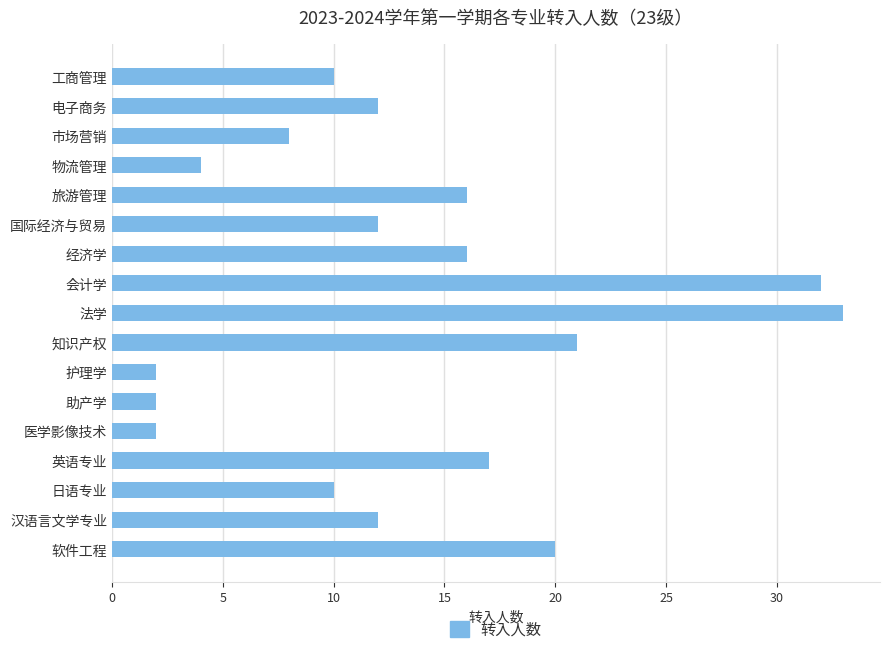

Does the chart contain stacked bars?

No